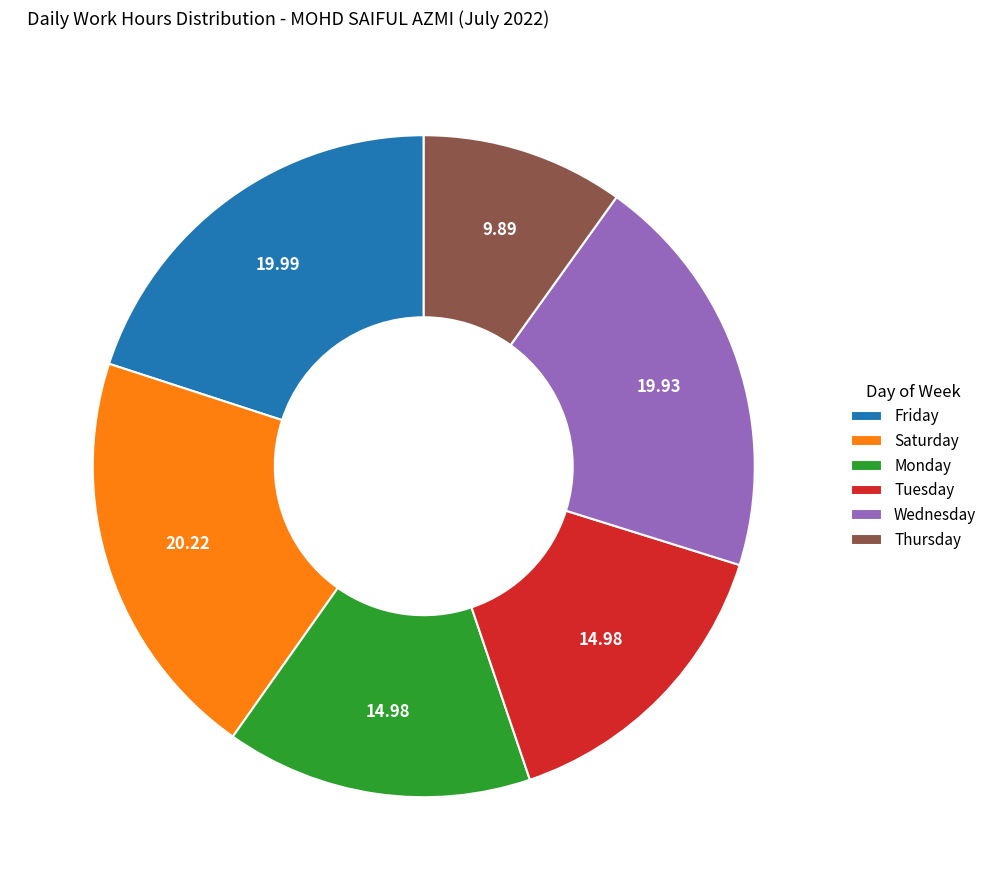

What is the smallest slice in the pie chart?

Thursday